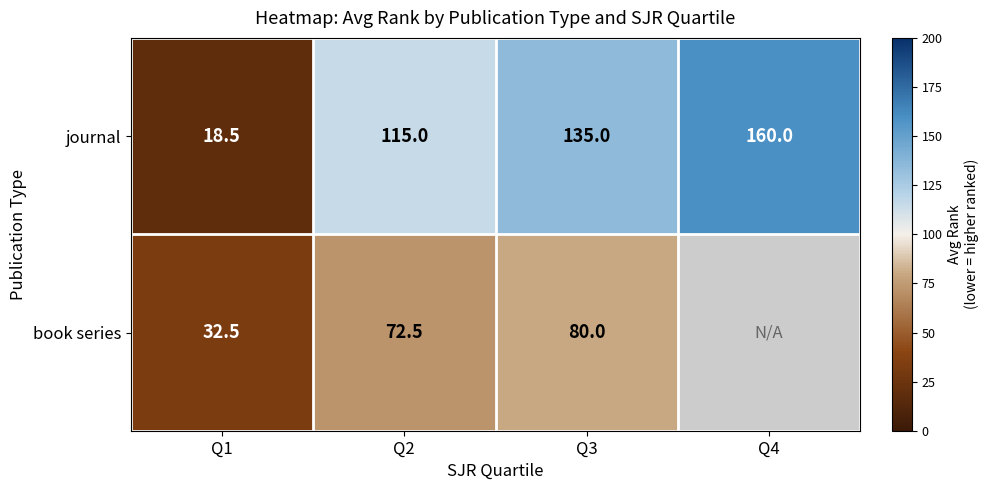

Rank the categories by journal value from highest to lowest.

Q4, Q3, Q2, Q1